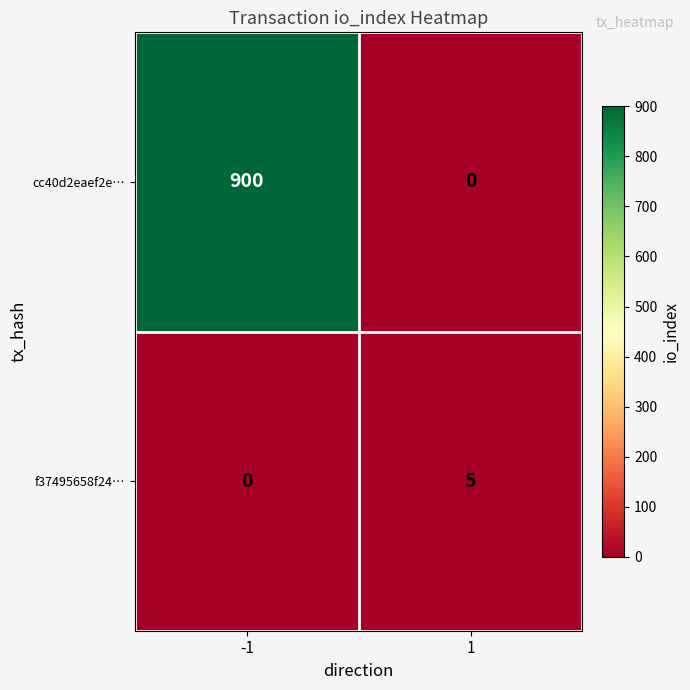

How many data points does each series have?

2